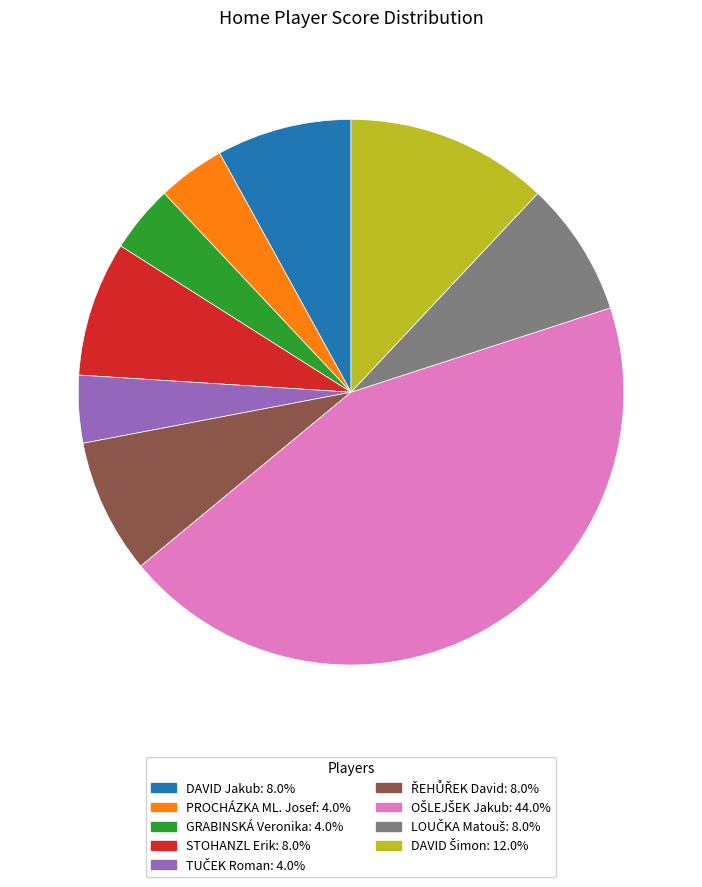

Does any single category account for the majority?

No